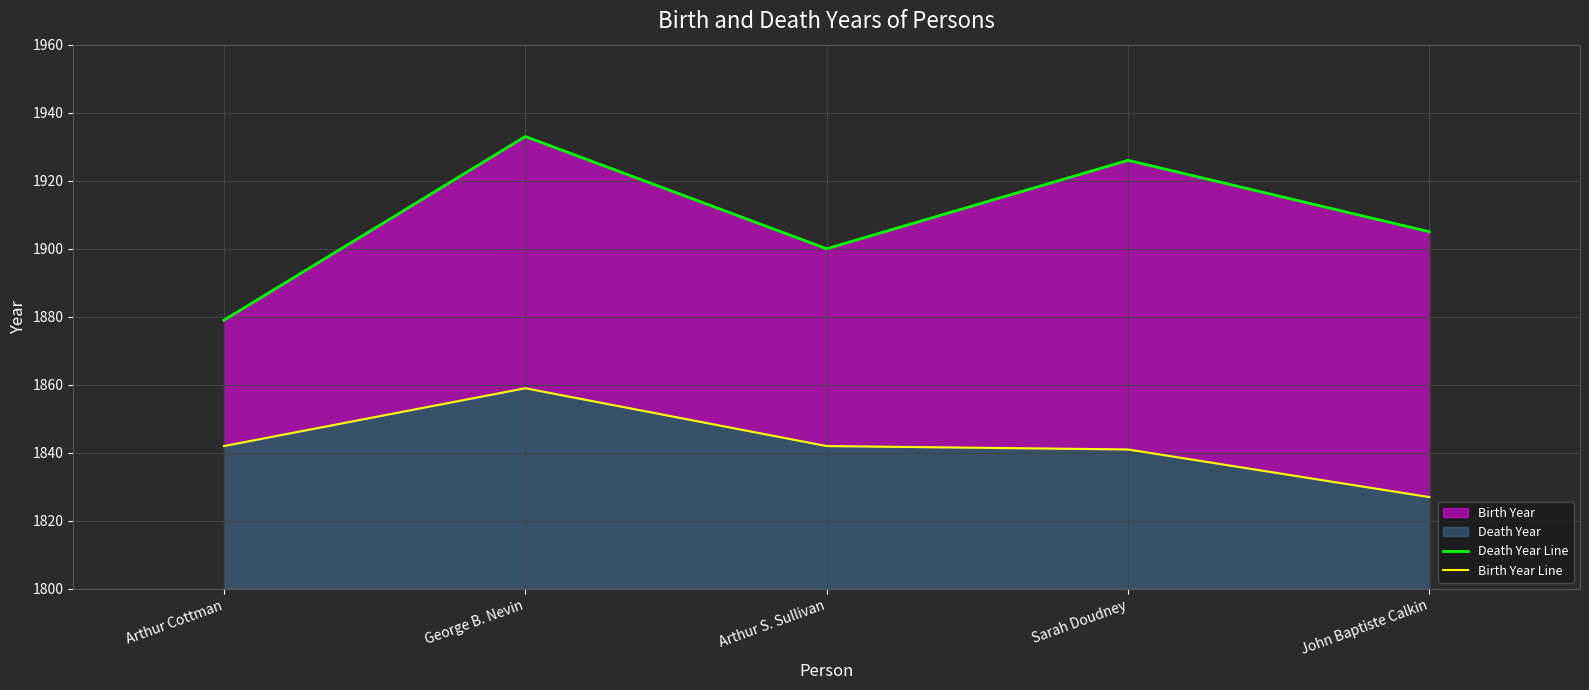

Rank the series at Arthur Cottman from highest to lowest value.

Death Year Line, Birth Year Line